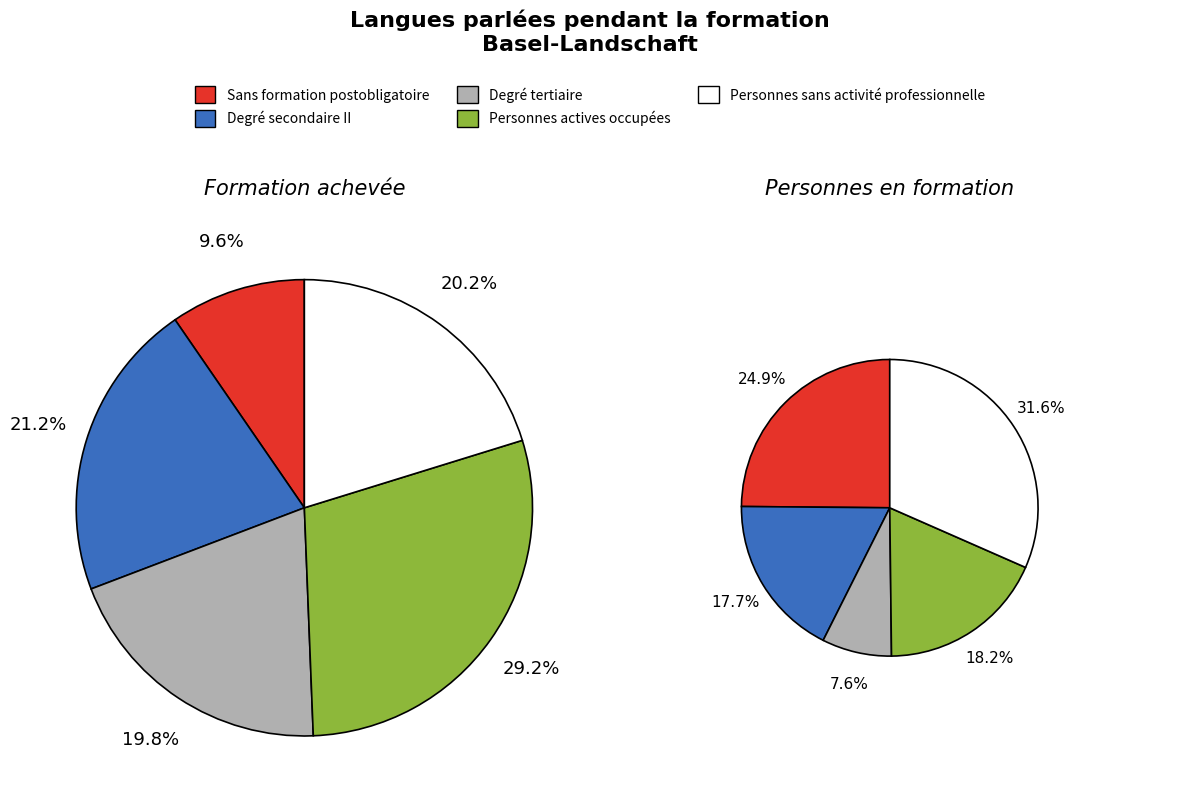

Combined, do Degré tertiaire and Sans formation postobligatoire account for over 50%?

No